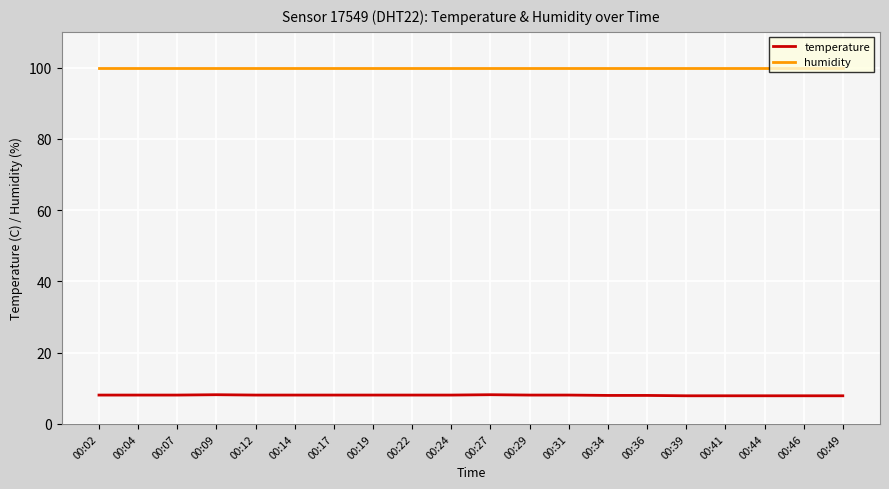

True or false: temperature and humidity intersect in this chart.

False